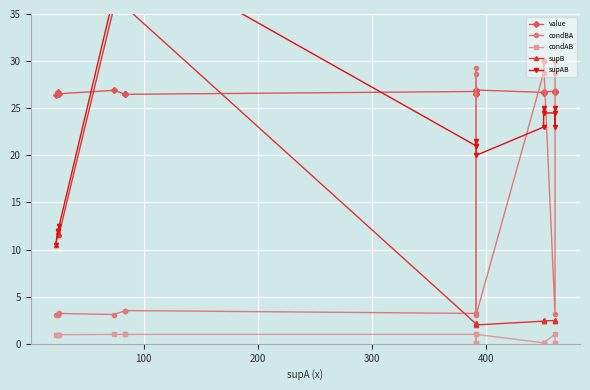

True or false: condAB and value cross at least once.

False